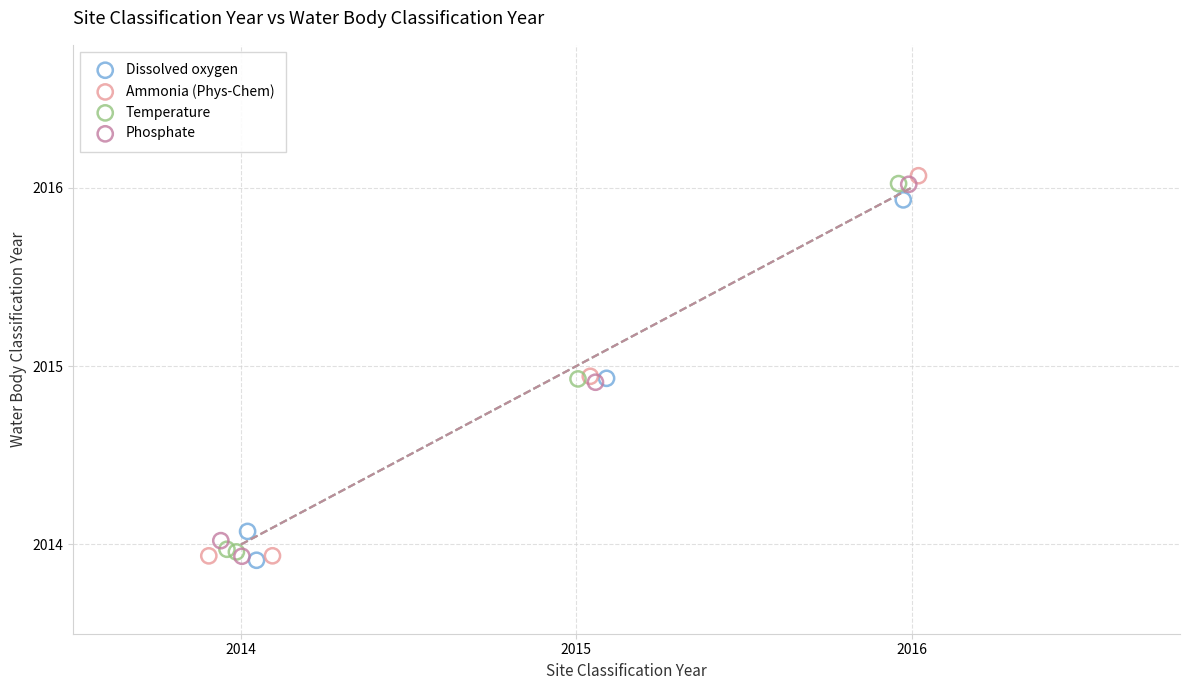

Which series has the widest spread of Y values?

Ammonia (Phys-Chem)